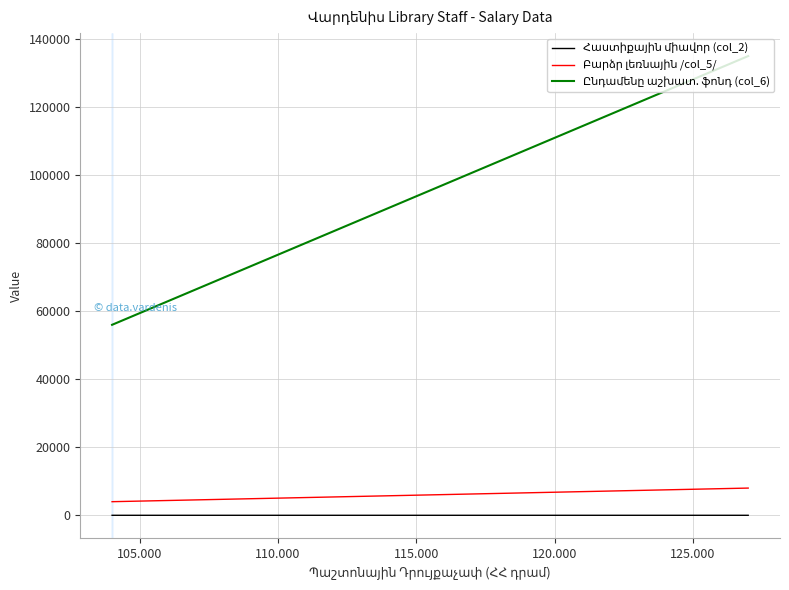

At 110.000, list the series in order from largest to smallest.

Ընդամենը աշխատ. ֆոնդ (col_6), Բարձր լեռնային /col_5/, Հաստիքային միավոր (col_2)